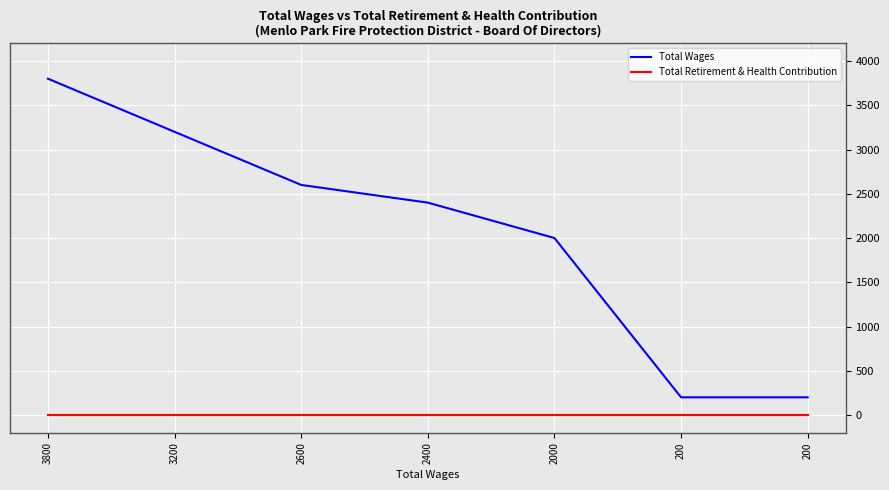

What are all the series names shown in the legend?

Total Wages, Total Retirement & Health Contribution